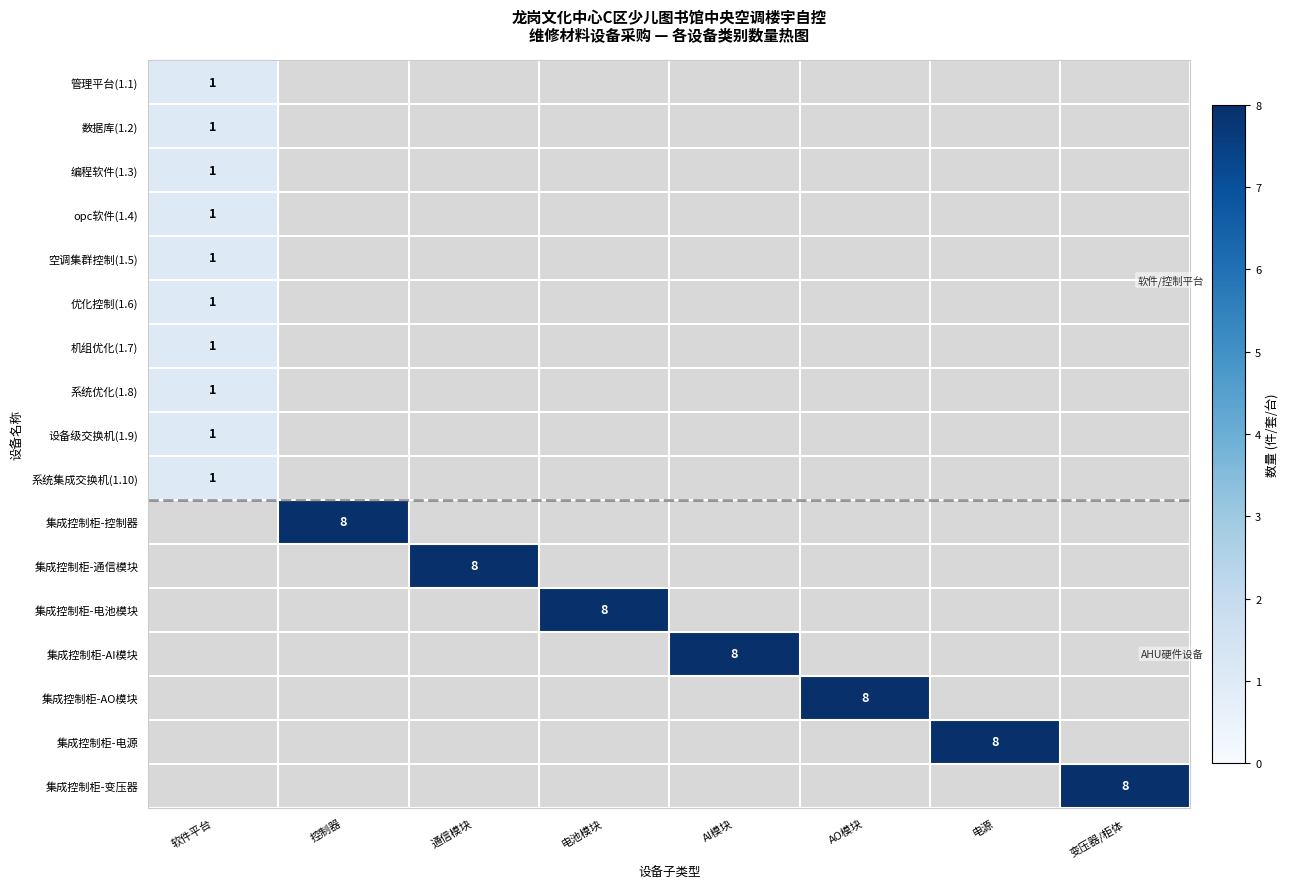

What is the minimum value shown in the chart?

1.0